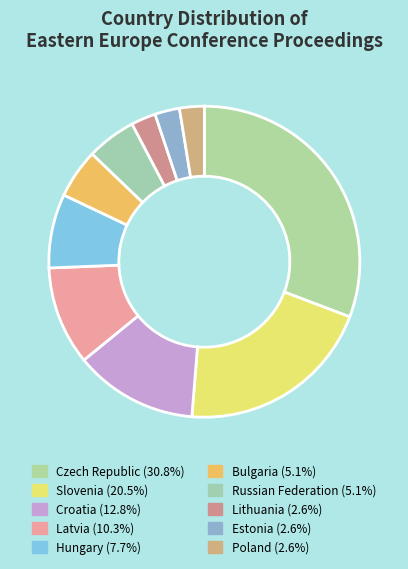

Between Czech Republic and Latvia, which is larger?

Czech Republic